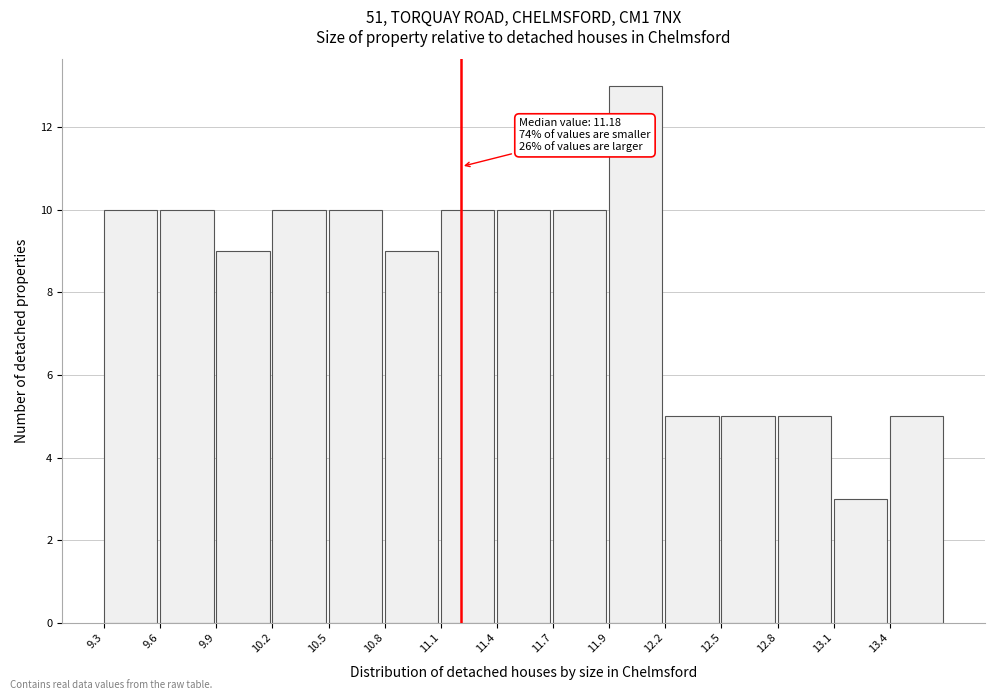

Reading right to left, extract all data points from this chart.

5	3	5	5	5	13	10	10	10	9	10	10	9	10	10